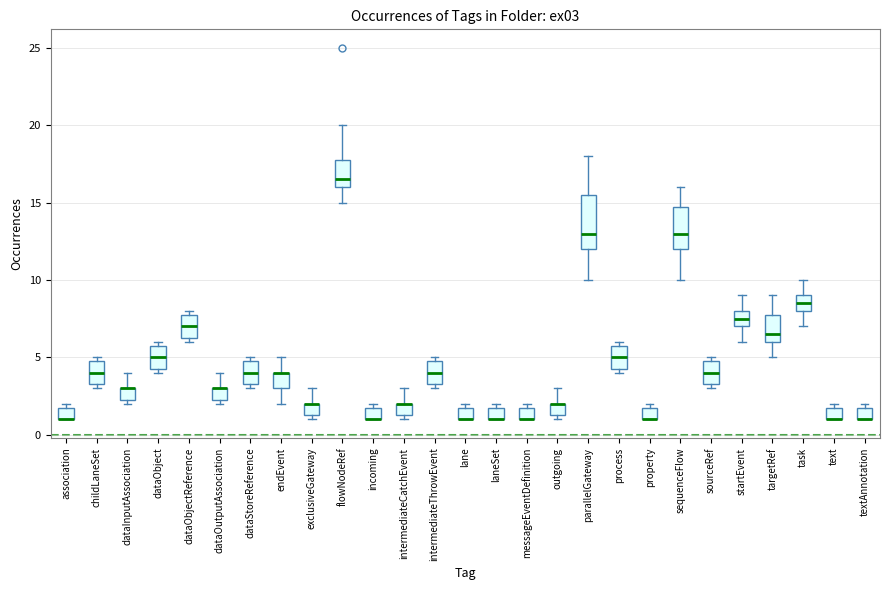

Reading left to right, read every box against the y-axis: the position of its median line, the range the box covers, and the ends of its whiskers. The values are not printed on the chart, so give them approximately, as read against the axis.

association: median 1.0 (drawn on the box's lower edge), box 1.0 to 2.0, whiskers 1.0 to 2.0 (just above the box's upper edge)
childLaneSet: median 4.0, box 3.5 to 5.0, whiskers 3.0 to 5.0 (just above the box's upper edge)
dataInputAssociation: median 3.0 (drawn on the box's upper edge), box 2.5 to 3.0, whiskers 2.0 to 4.0
dataObject: median 5.0, box 4.5 to 6.0, whiskers 4.0 to 6.0 (just above the box's upper edge)
dataObjectReference: median 7.0, box 6.5 to 8.0, whiskers 6.0 to 8.0 (just above the box's upper edge)
dataOutputAssociation: median 3.0 (drawn on the box's upper edge), box 2.5 to 3.0, whiskers 2.0 to 4.0
dataStoreReference: median 4.0, box 3.5 to 5.0, whiskers 3.0 to 5.0 (just above the box's upper edge)
endEvent: median 4.0 (drawn on the box's upper edge), box 3.0 to 4.0, whiskers 2.0 to 5.0
exclusiveGateway: median 2.0 (drawn on the box's upper edge), box 1.5 to 2.0, whiskers 1.0 to 3.0
flowNodeRef: median 16.5, box 16.0 to 18.0, whiskers 15.0 to 20.0
incoming: median 1.0 (drawn on the box's lower edge), box 1.0 to 2.0, whiskers 1.0 to 2.0 (just above the box's upper edge)
intermediateCatchEvent: median 2.0 (drawn on the box's upper edge), box 1.5 to 2.0, whiskers 1.0 to 3.0
intermediateThrowEvent: median 4.0, box 3.5 to 5.0, whiskers 3.0 to 5.0 (just above the box's upper edge)
lane: median 1.0 (drawn on the box's lower edge), box 1.0 to 2.0, whiskers 1.0 to 2.0 (just above the box's upper edge)
laneSet: median 1.0 (drawn on the box's lower edge), box 1.0 to 2.0, whiskers 1.0 to 2.0 (just above the box's upper edge)
messageEventDefinition: median 1.0 (drawn on the box's lower edge), box 1.0 to 2.0, whiskers 1.0 to 2.0 (just above the box's upper edge)
outgoing: median 2.0 (drawn on the box's upper edge), box 1.5 to 2.0, whiskers 1.0 to 3.0
parallelGateway: median 13.0, box 12.0 to 15.5, whiskers 10.0 to 18.0
process: median 5.0, box 4.5 to 6.0, whiskers 4.0 to 6.0 (just above the box's upper edge)
property: median 1.0 (drawn on the box's lower edge), box 1.0 to 2.0, whiskers 1.0 to 2.0 (just above the box's upper edge)
sequenceFlow: median 13.0, box 12.0 to 15.0, whiskers 10.0 to 16.0
sourceRef: median 4.0, box 3.5 to 5.0, whiskers 3.0 to 5.0 (just above the box's upper edge)
startEvent: median 7.5, box 7.0 to 8.0, whiskers 6.0 to 9.0
targetRef: median 6.5, box 6.0 to 8.0, whiskers 5.0 to 9.0
task: median 8.5, box 8.0 to 9.0, whiskers 7.0 to 10.0
text: median 1.0 (drawn on the box's lower edge), box 1.0 to 2.0, whiskers 1.0 to 2.0 (just above the box's upper edge)
textAnnotation: median 1.0 (drawn on the box's lower edge), box 1.0 to 2.0, whiskers 1.0 to 2.0 (just above the box's upper edge)